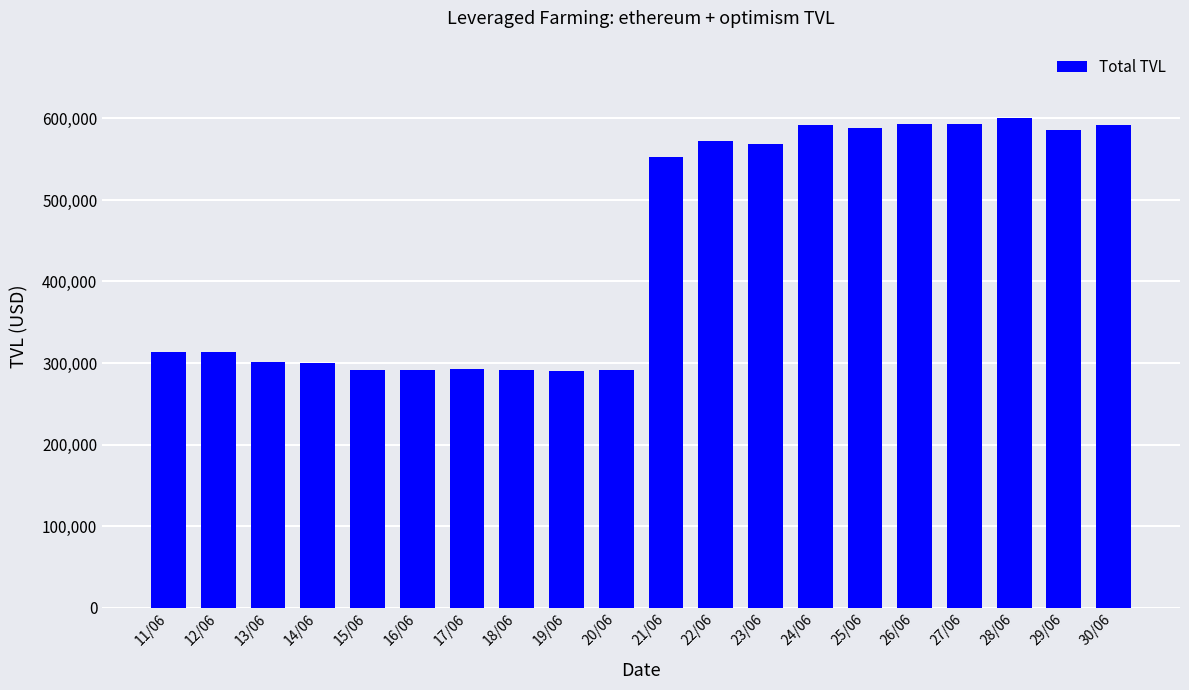

True or false: the data shows 497486.0 at 16/06.

False